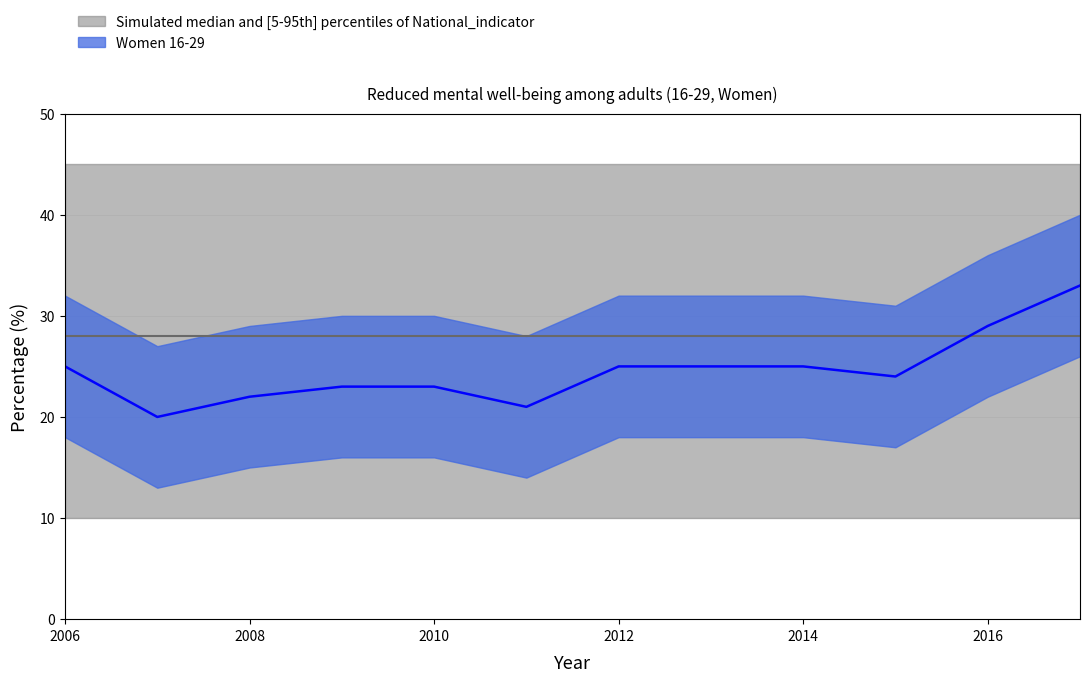

What is the greatest value displayed?

33